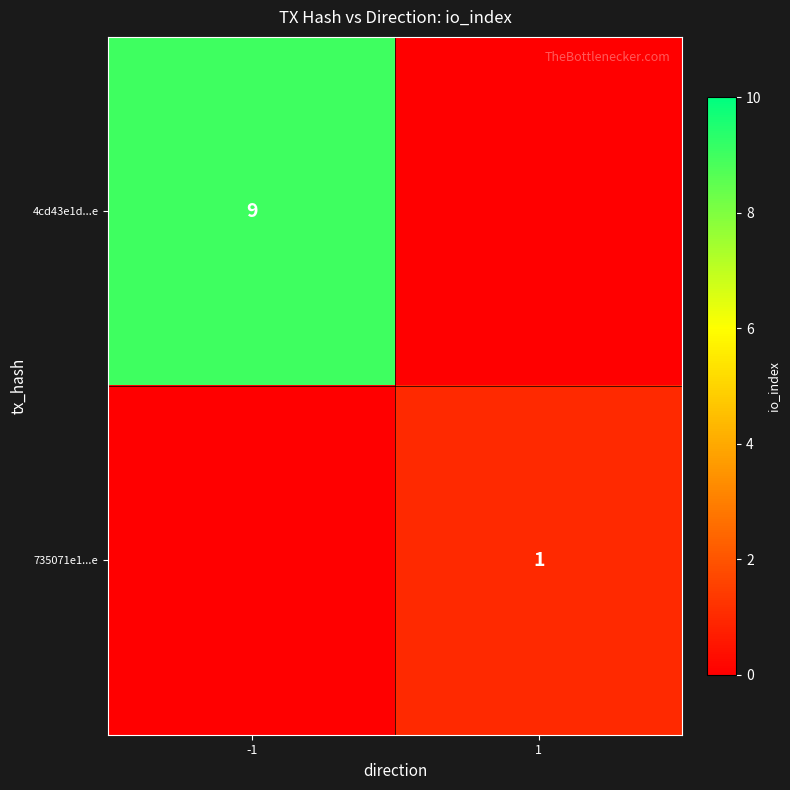

Is the value of 4cd43e1d...e at -1 greater than the value of 735071e1...e at 1?

Yes